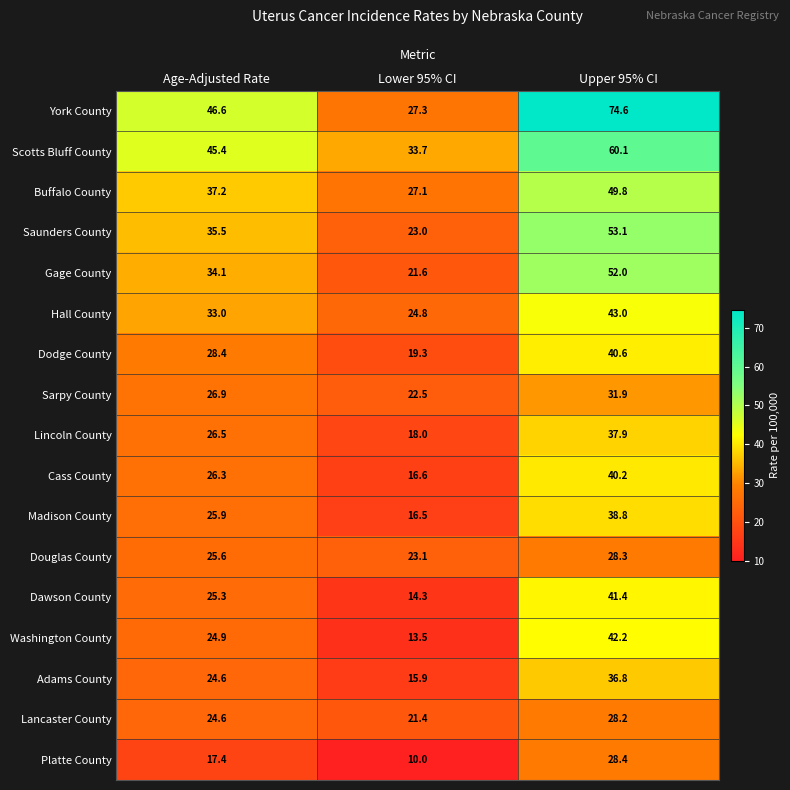

True or false: Washington County has a value of 13.5 at Lower 95% CI.

True